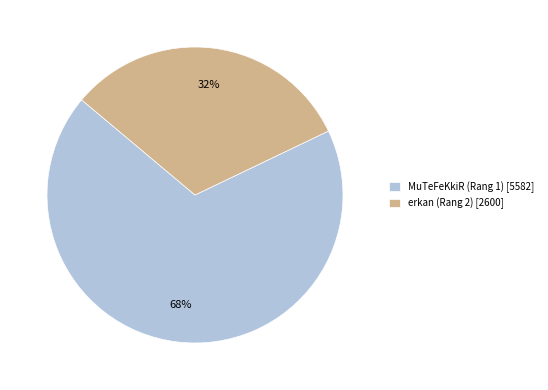

To the nearest percent, what portion does erkan (Rang 2) [2600] represent?

32%